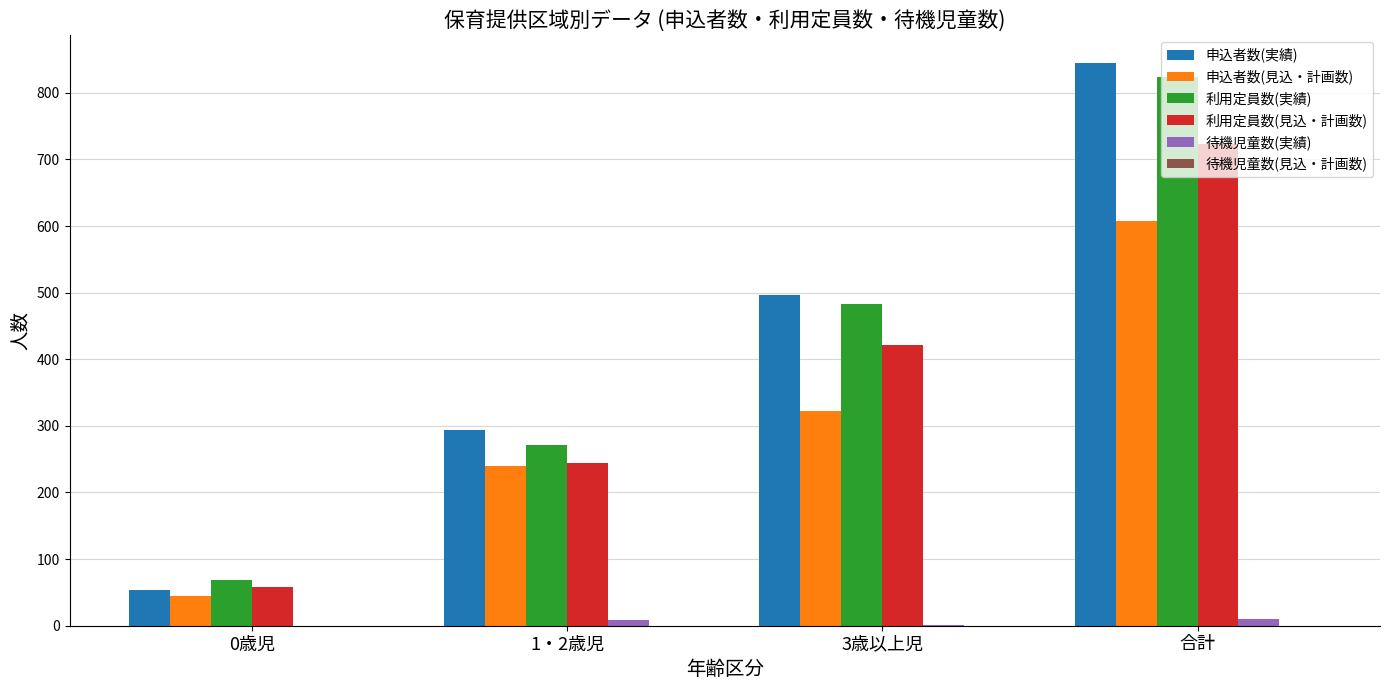

The 利用定員数(見込・計画数) series shows 723 at 合計. True or false?

True